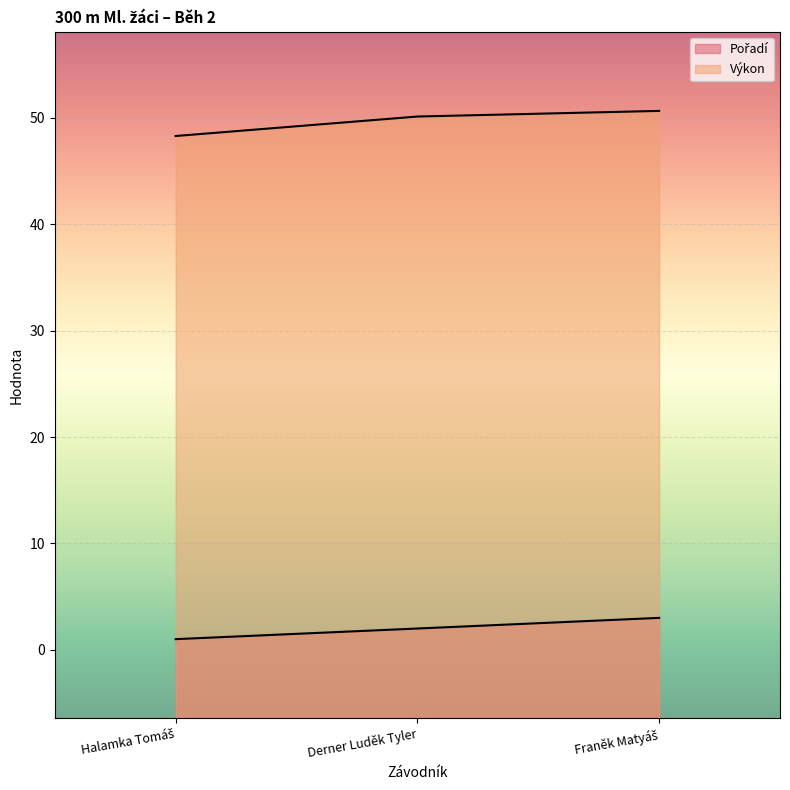

Reading left to right, transcribe all the data shown in this chart.

Pořadí: Halamka Tomáš=1.0	Derner Luděk Tyler=2.0	Franěk Matyáš=3.0
Výkon: Halamka Tomáš=48.3	Derner Luděk Tyler=50.1	Franěk Matyáš=50.6